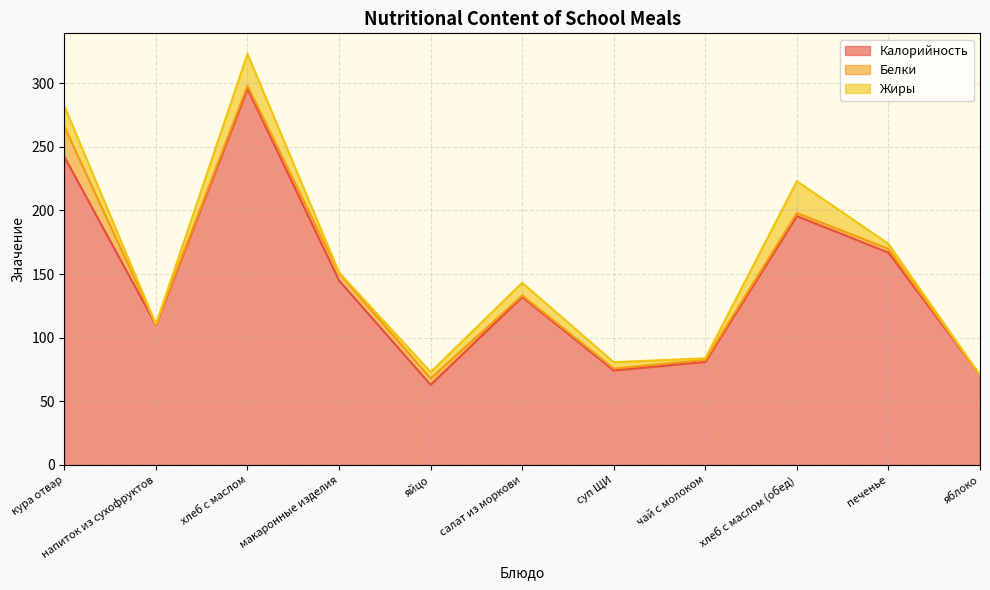

List the labels in order of Белки value, smallest first.

яблоко, напиток из сухофруктов, салат из моркови, чай с молоком, суп ЩИ, хлеб с маслом, хлеб с маслом (обед), печенье, яйцо, макаронные изделия, кура отвар